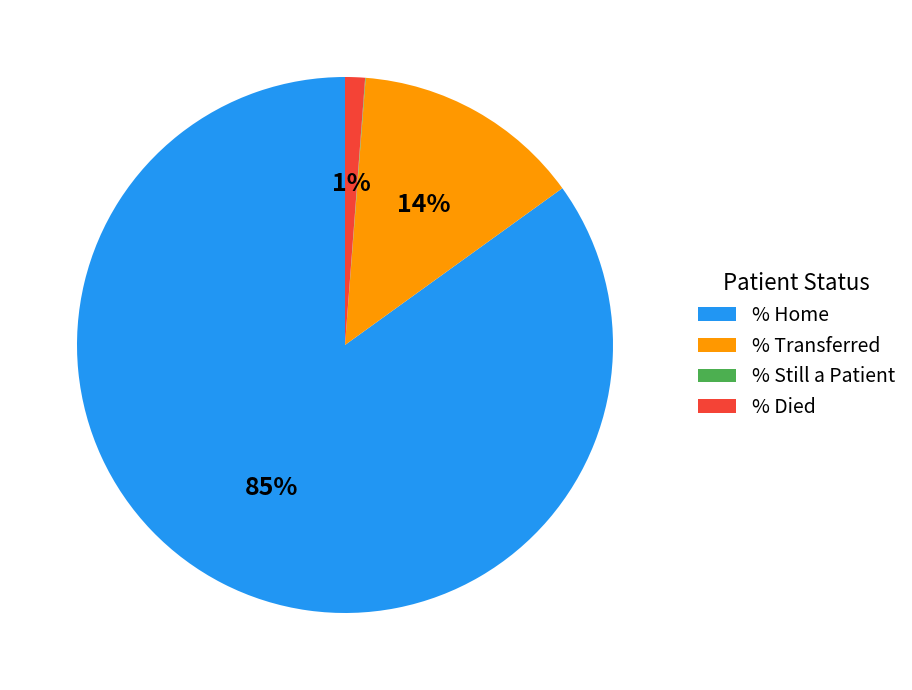

Which slice is the largest?

% Home